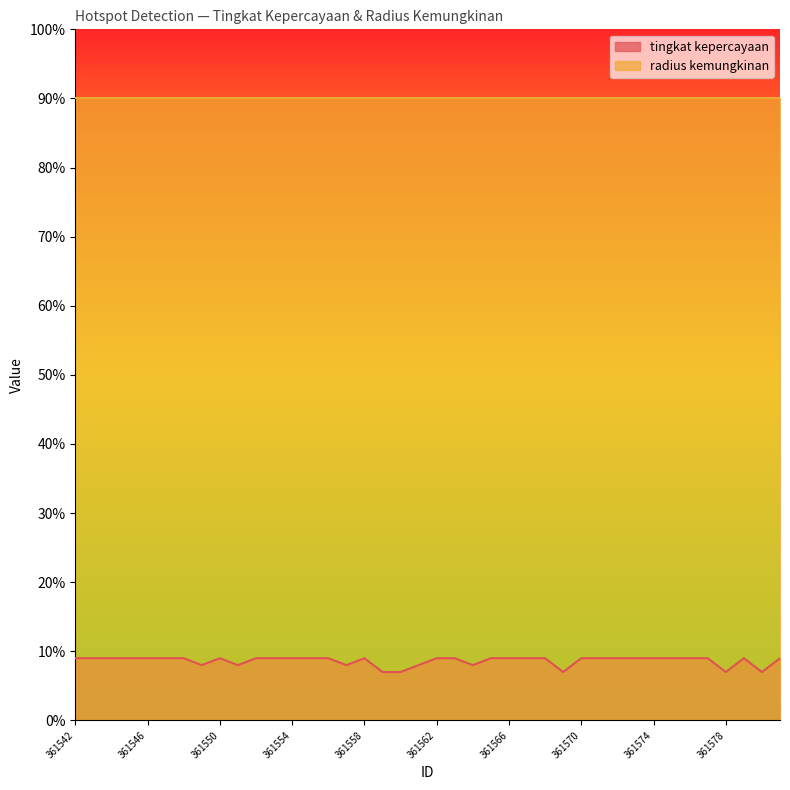

Does the chart display data point markers on the line(s)?

No